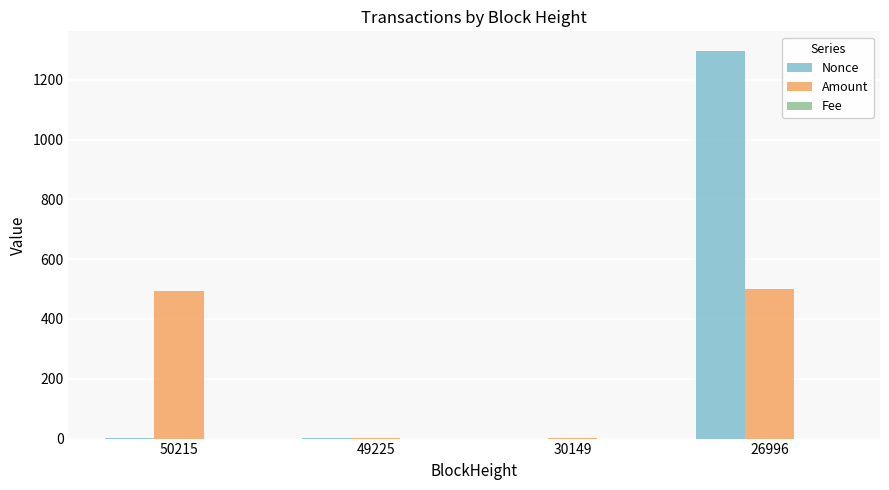

Between 50215 and 30149, which series saw the biggest shift?

Amount